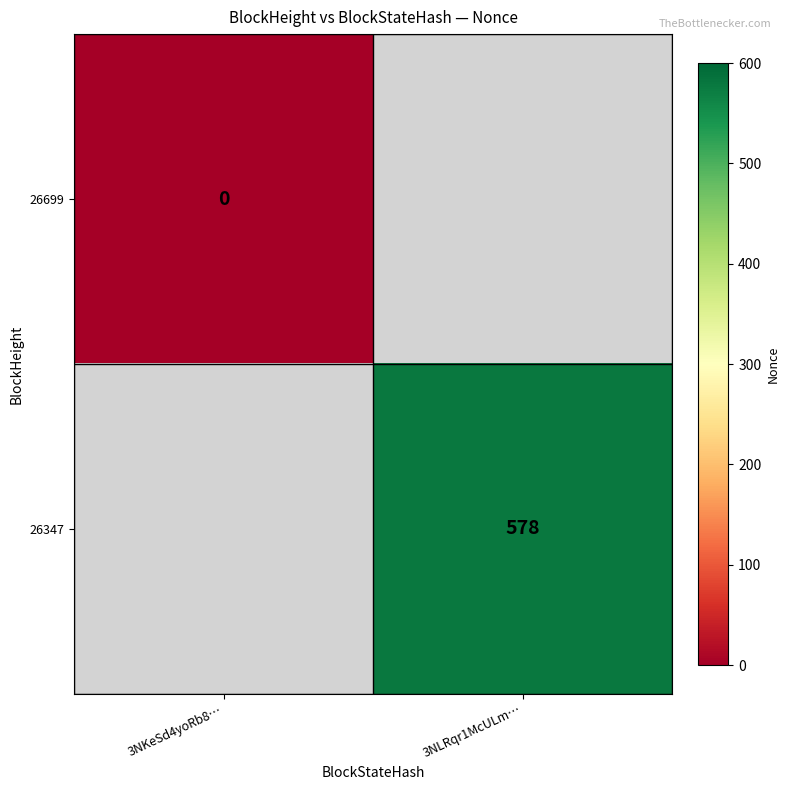

The 26347 series shows 578 at 3NLRqr1McULm…. True or false?

True